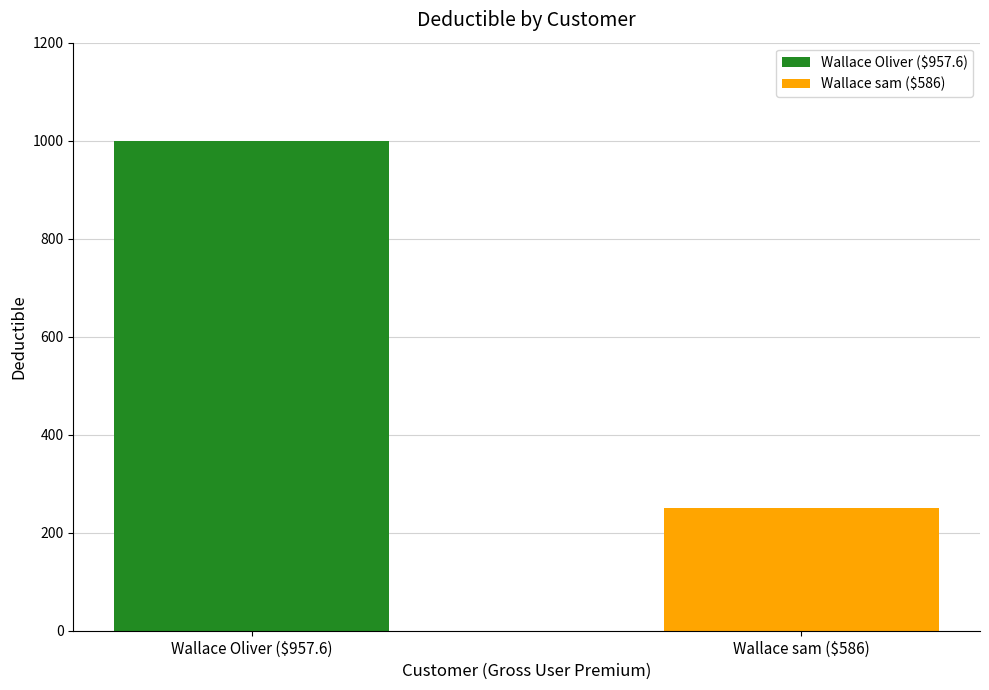

Reading left to right, extract all data points from this chart.

Wallace Oliver ($957.6)=1000	Wallace sam ($586)=250